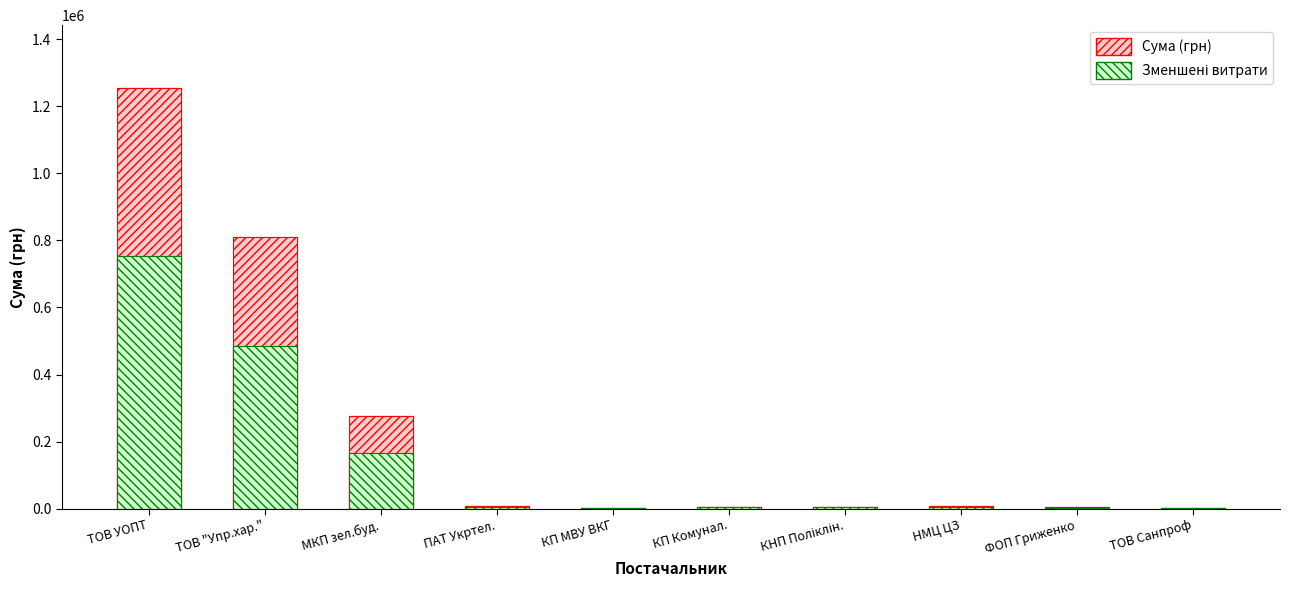

At how many categories does at least one series exceed 1056854?

1